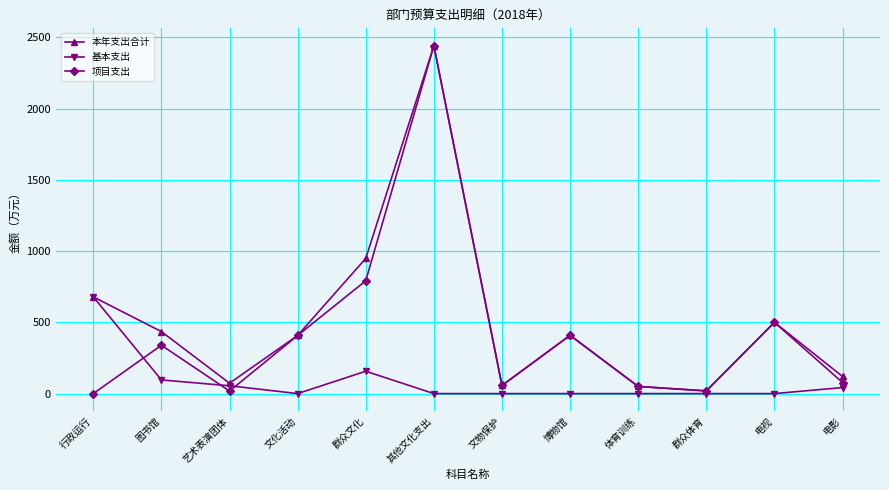

Rank the series by their average value, from lowest to highest.

基本支出, 项目支出, 本年支出合计